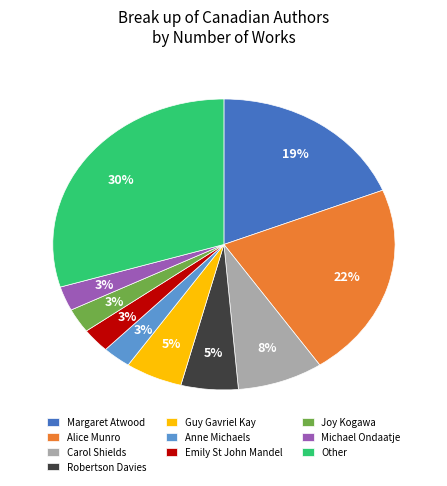

Is there a majority slice in this chart?

No